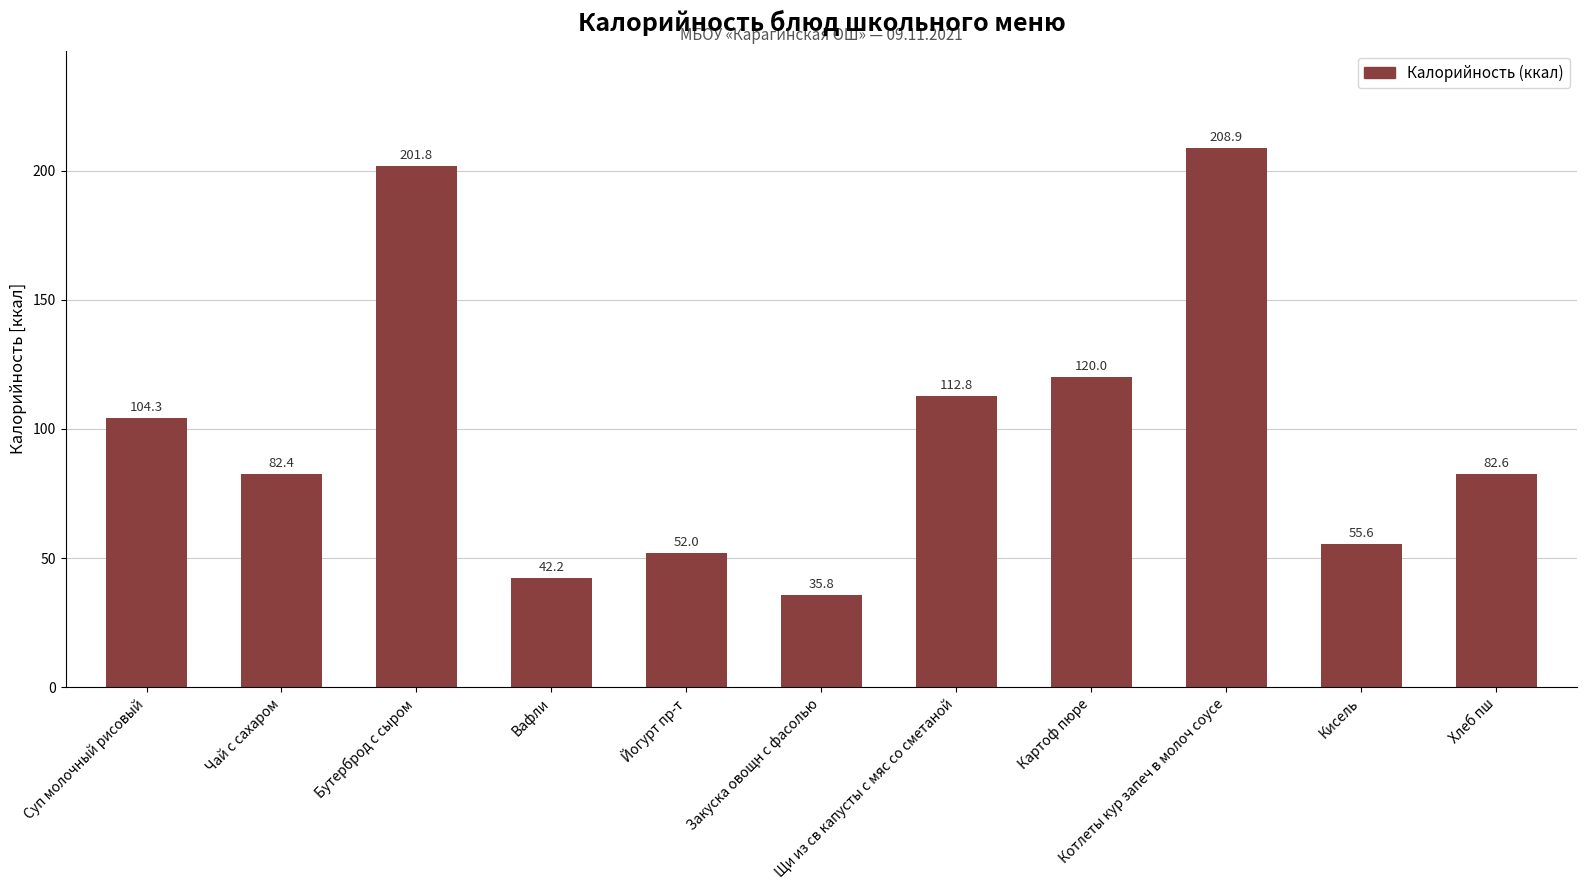

At which category does the chart reach its peak across all series?

Котлеты кур запеч в молоч соусе